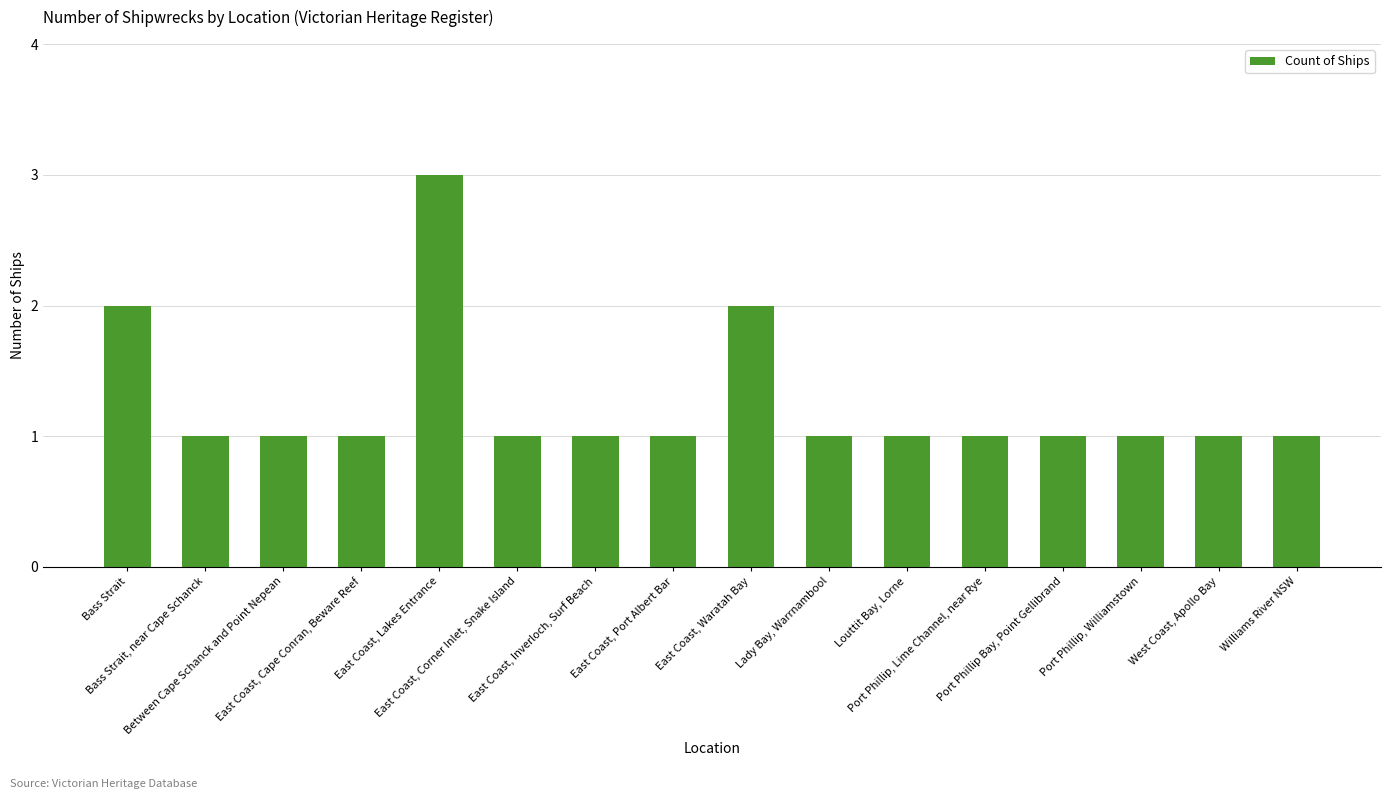

How many distinct data groups are displayed?

1